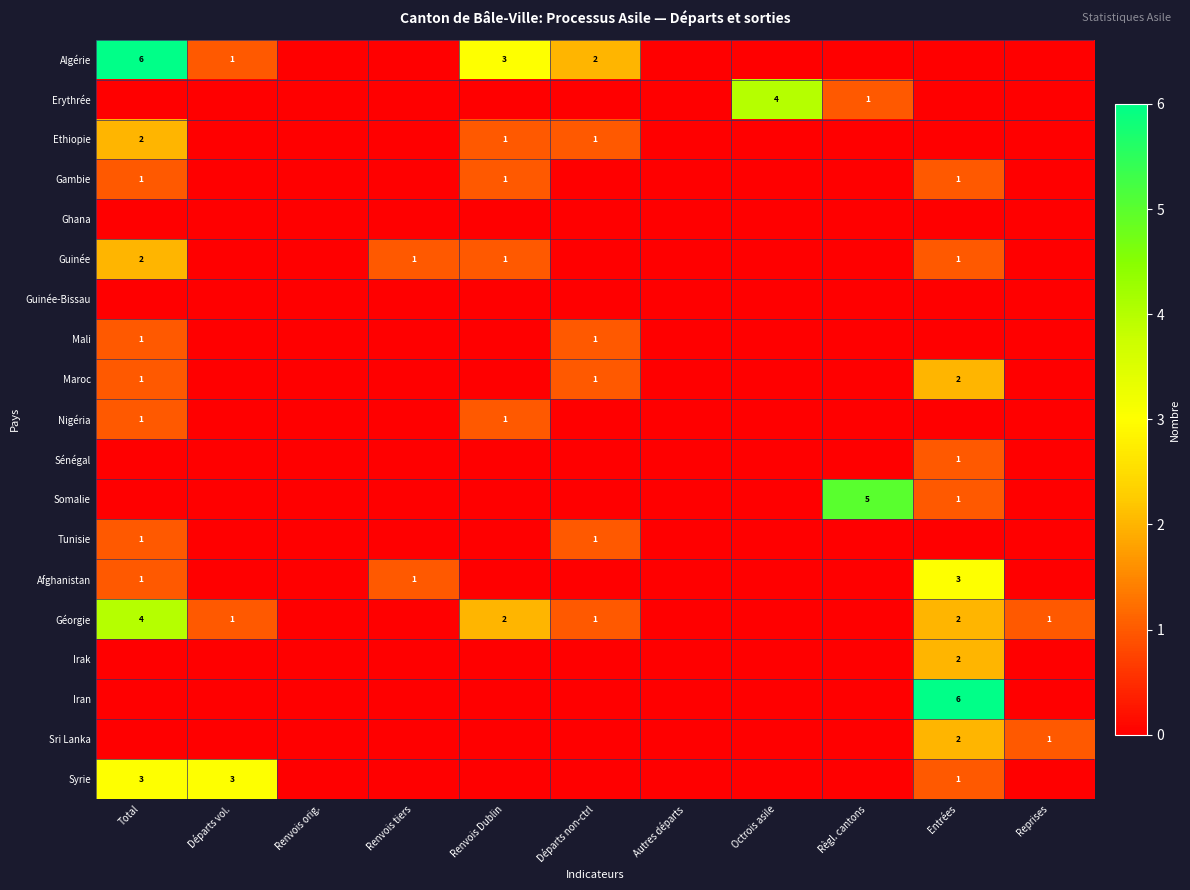

Rank the series at Renvois Dublin from lowest to highest value.

Erythrée, Ghana, Guinée-Bissau, Mali, Maroc, Sénégal, Somalie, Tunisie, Afghanistan, Irak, Iran, Sri Lanka, Syrie, Ethiopie, Gambie, Guinée, Nigéria, Géorgie, Algérie